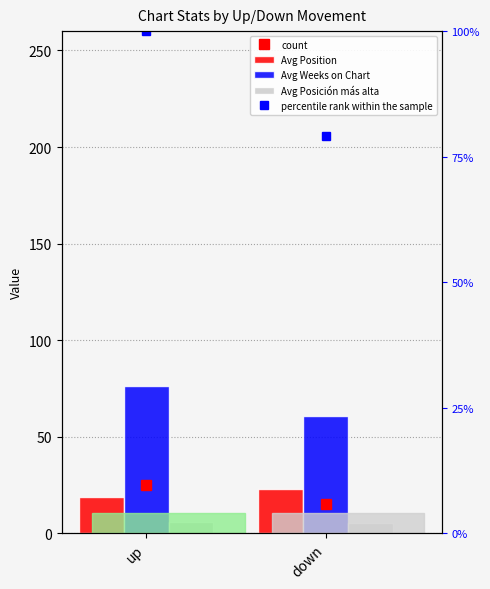

At how many categories does at least one series exceed 83?

1